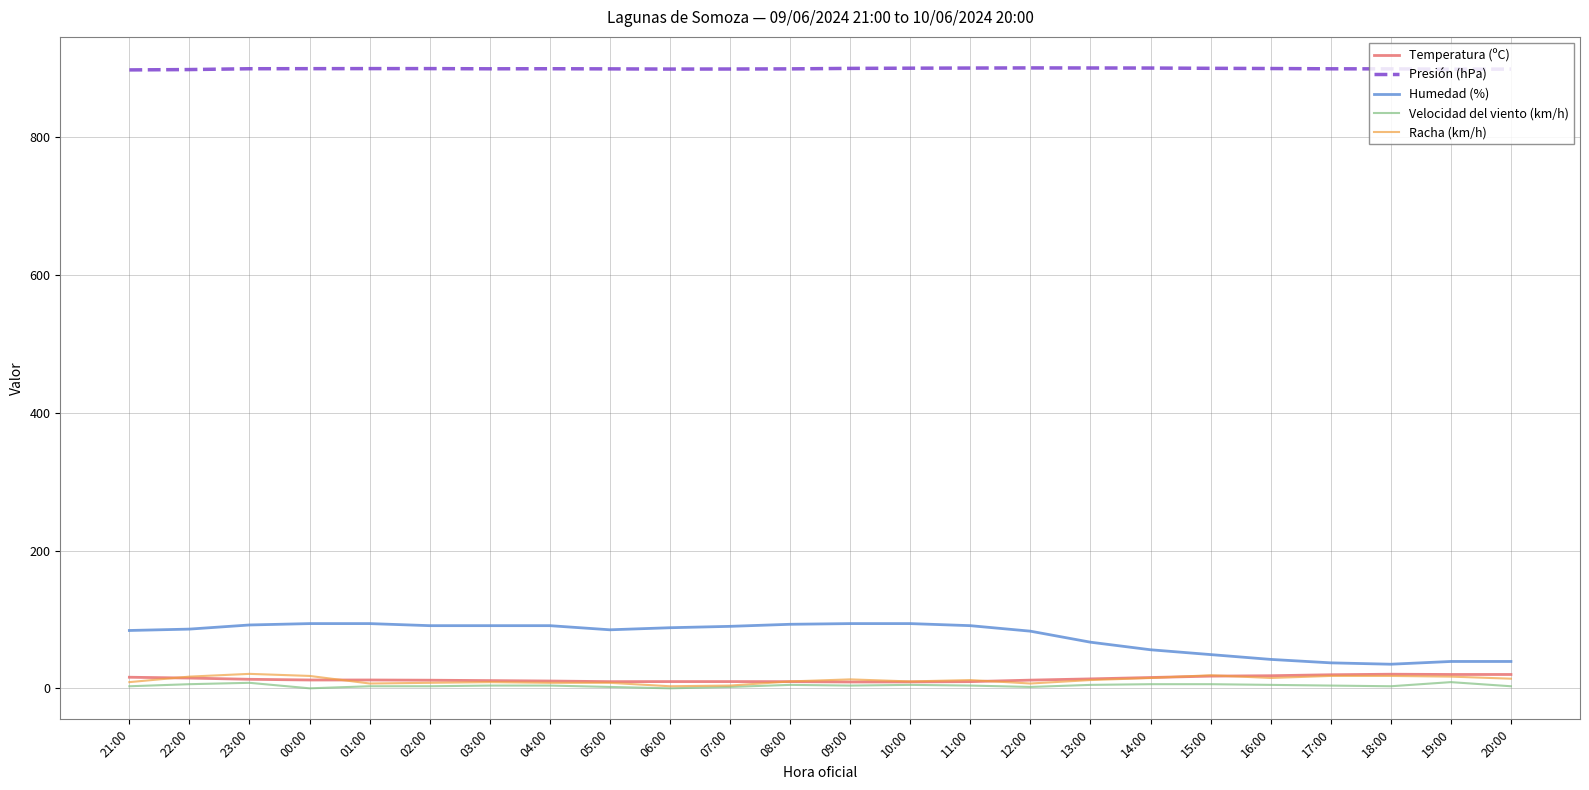

What is the difference between the highest and lowest values at 13:00?

895.9